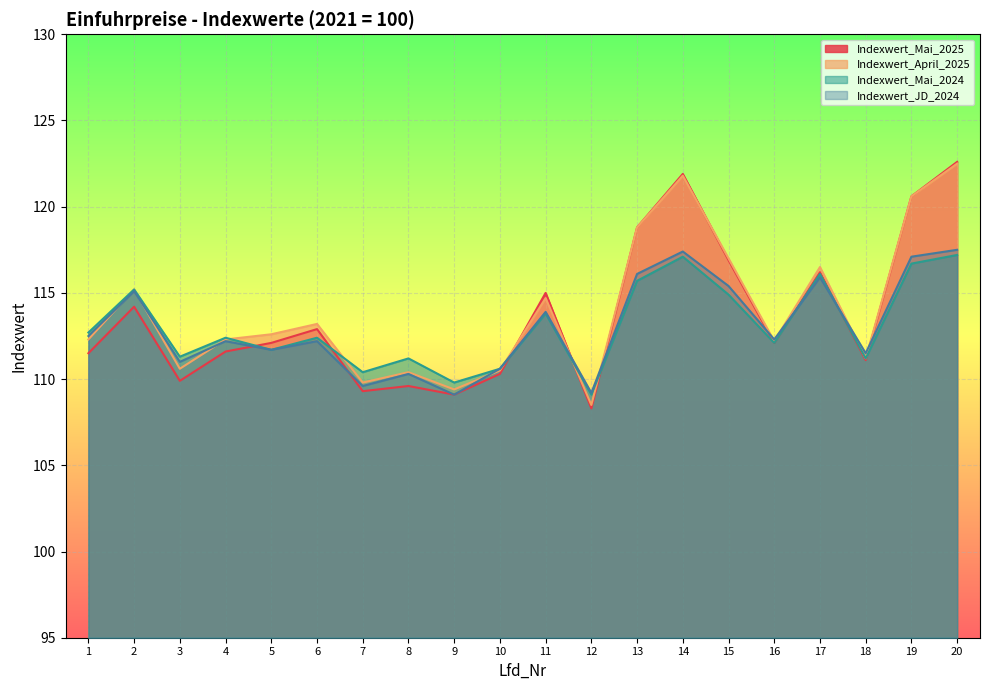

What is the value of the Indexwert_April_2025 point at the 9th from the left?

109.4